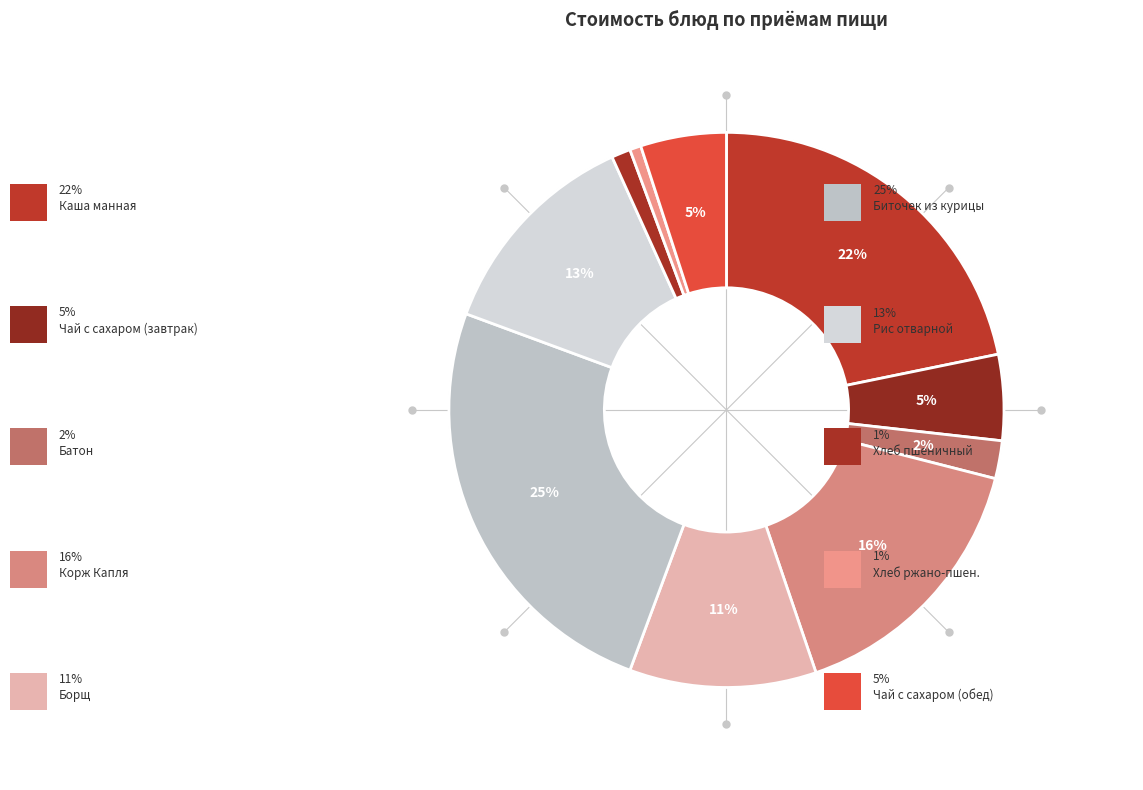

How many slices are in this pie chart?

10